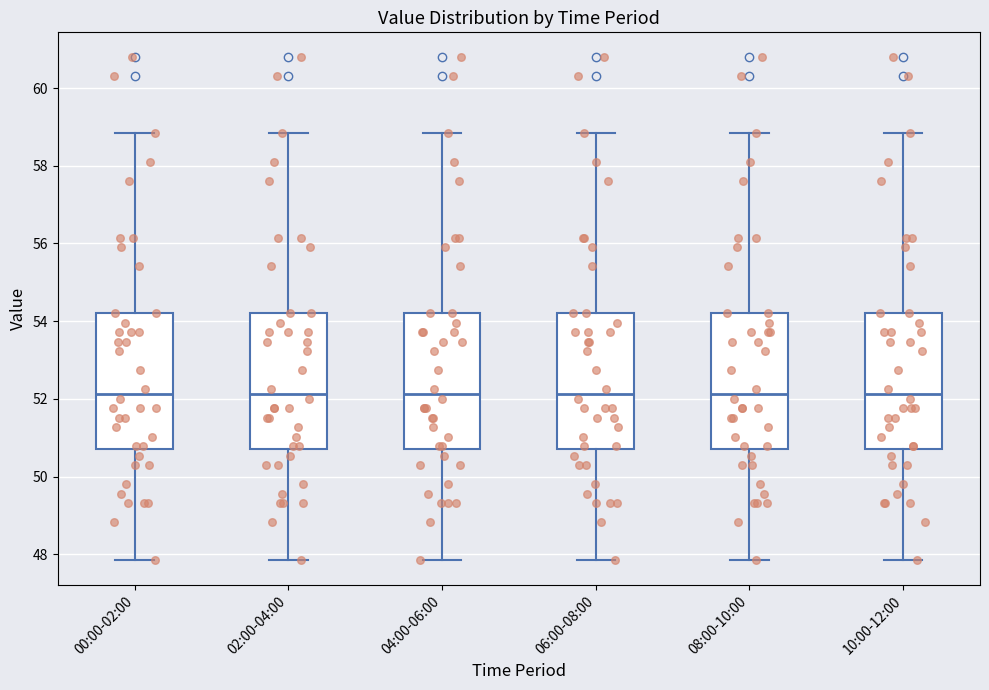

Where does the lower whisker of the box for 00:00-02:00 end on the y-axis? The values are not printed on the chart, so give them approximately, as read against the axis.

47.8